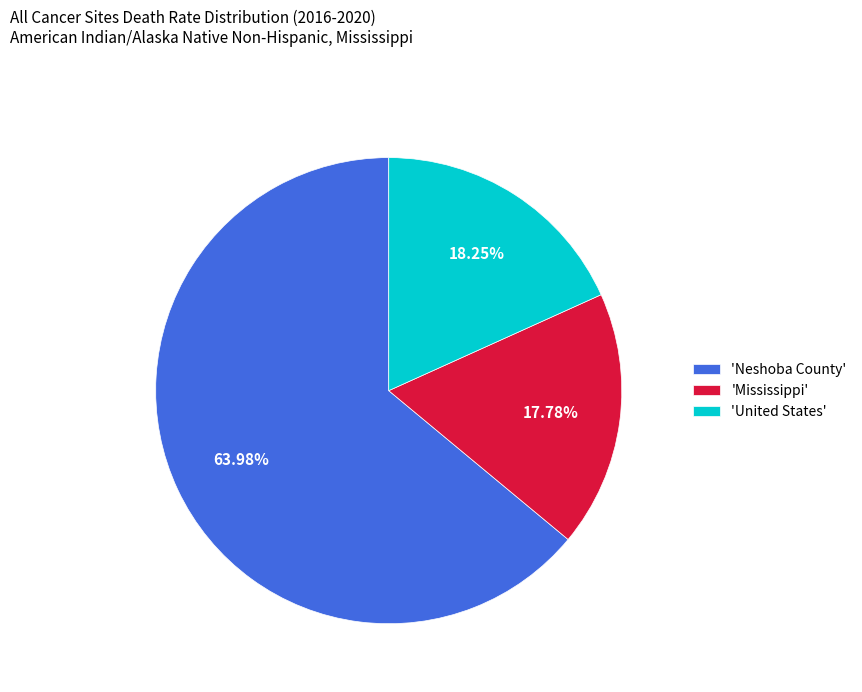

Approximately how many times larger is the value at 'Mississippi' compared to 'United States'?

1.0